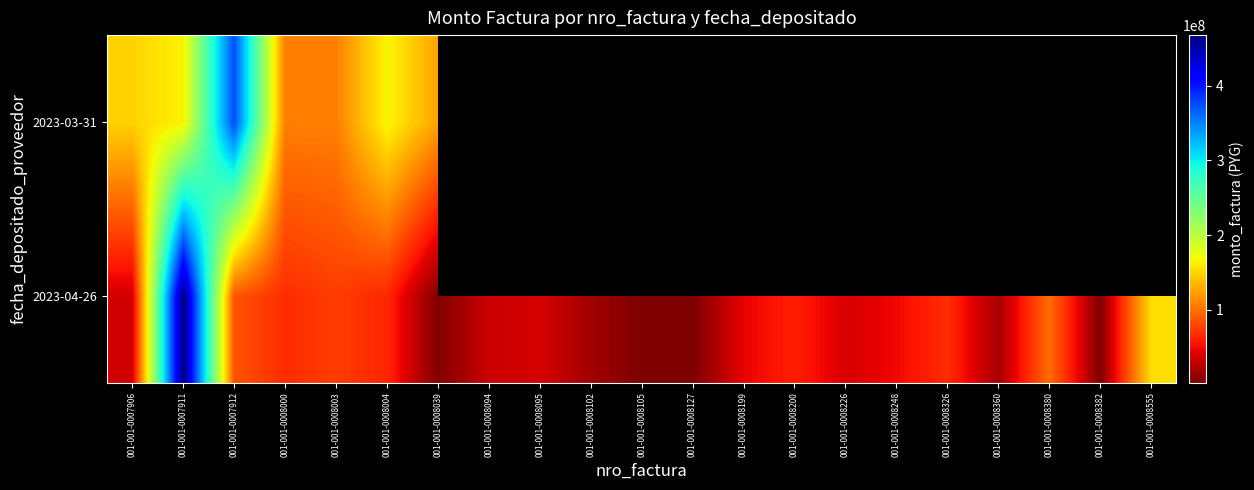

Which series has the largest range (max minus min)?

2023-04-26